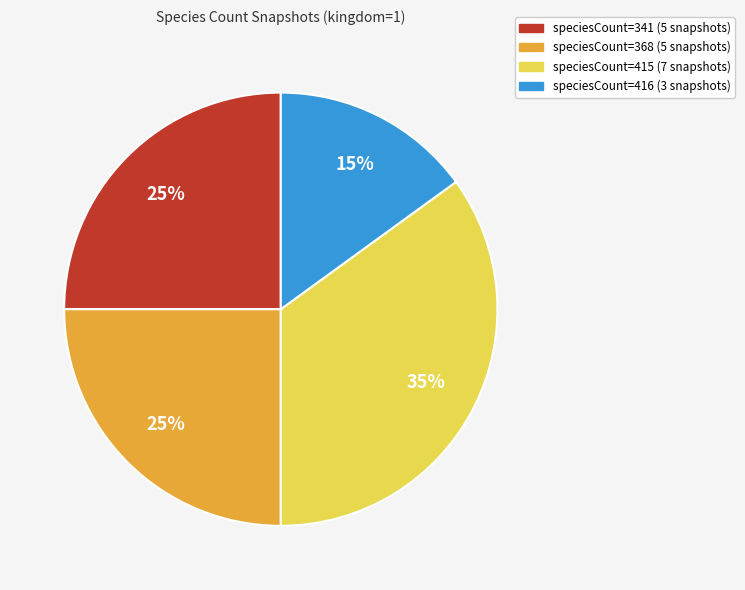

Does any single category account for the majority?

No